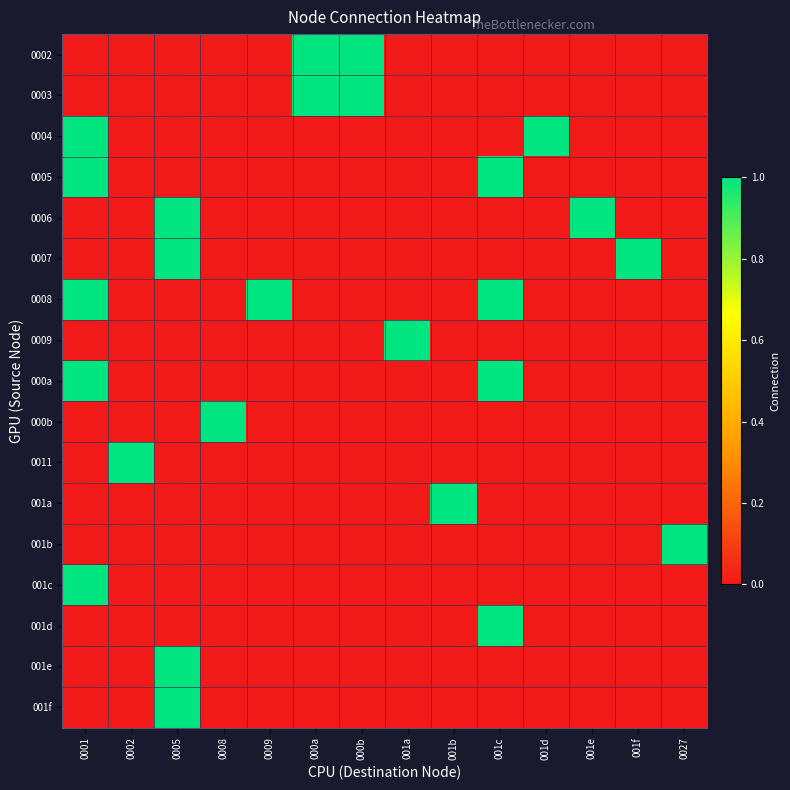

Which series has the largest total across all categories?

0008